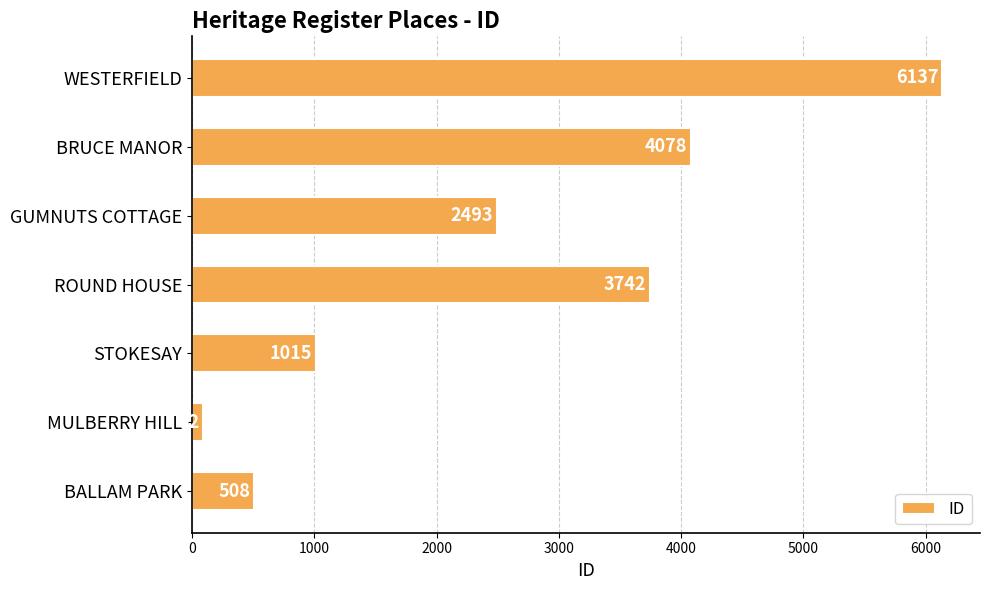

What is the minimum value shown in the chart?

92